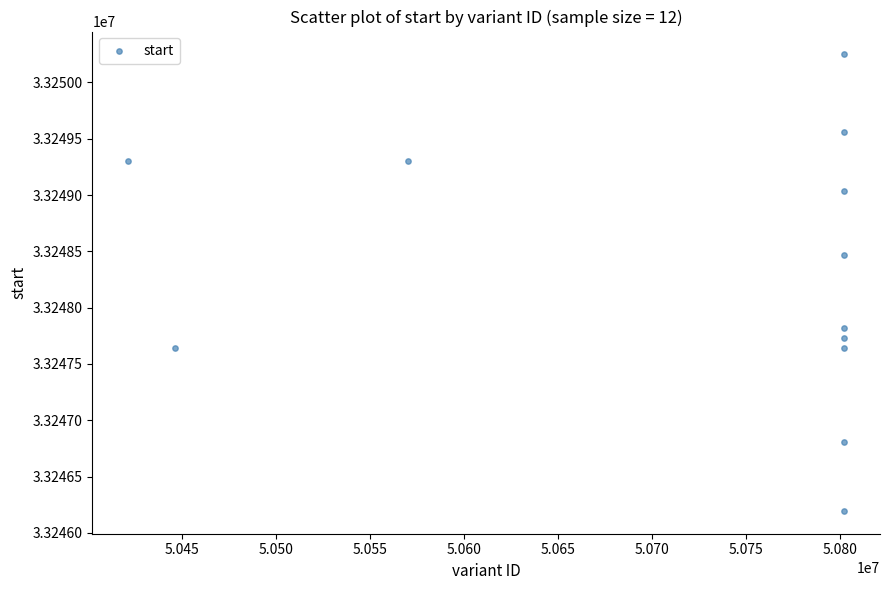

What Y value in the scatter plot is closest to 33248222?

33248466